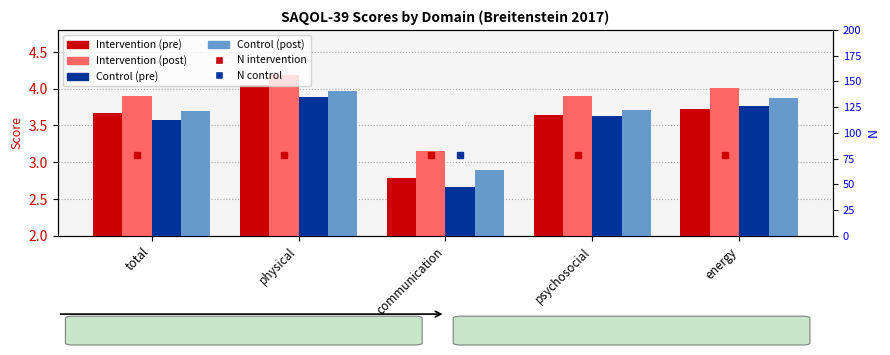

Is it true that Intervention (post) equals 6.1 at energy?

False